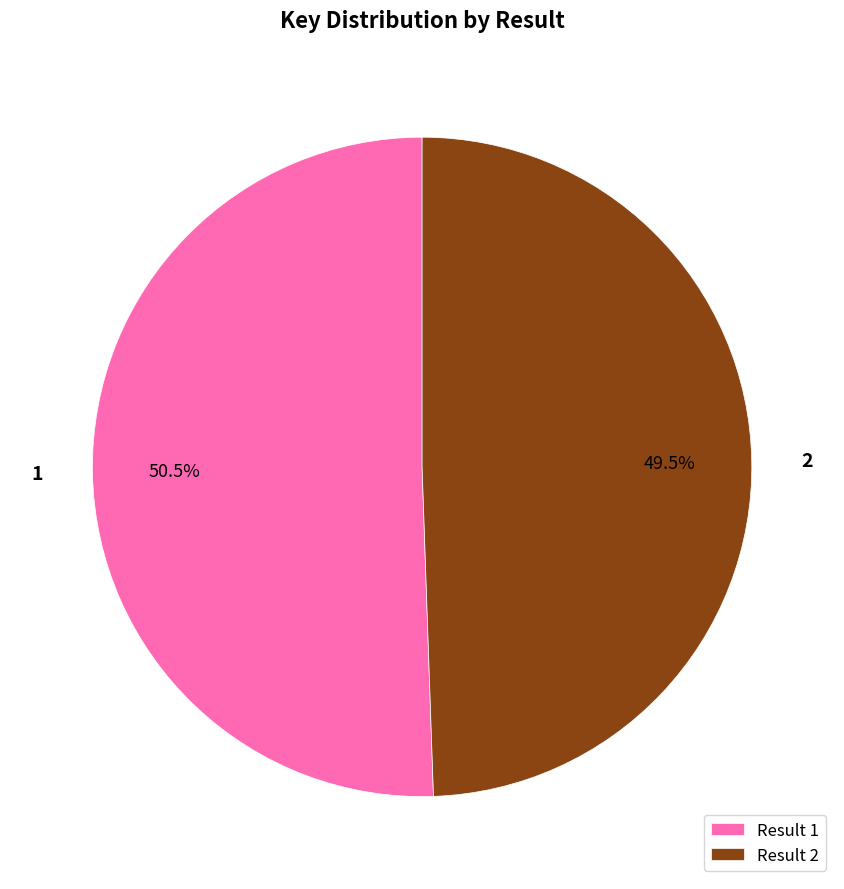

Rank the categories by value from lowest to highest.

Result 2, Result 1